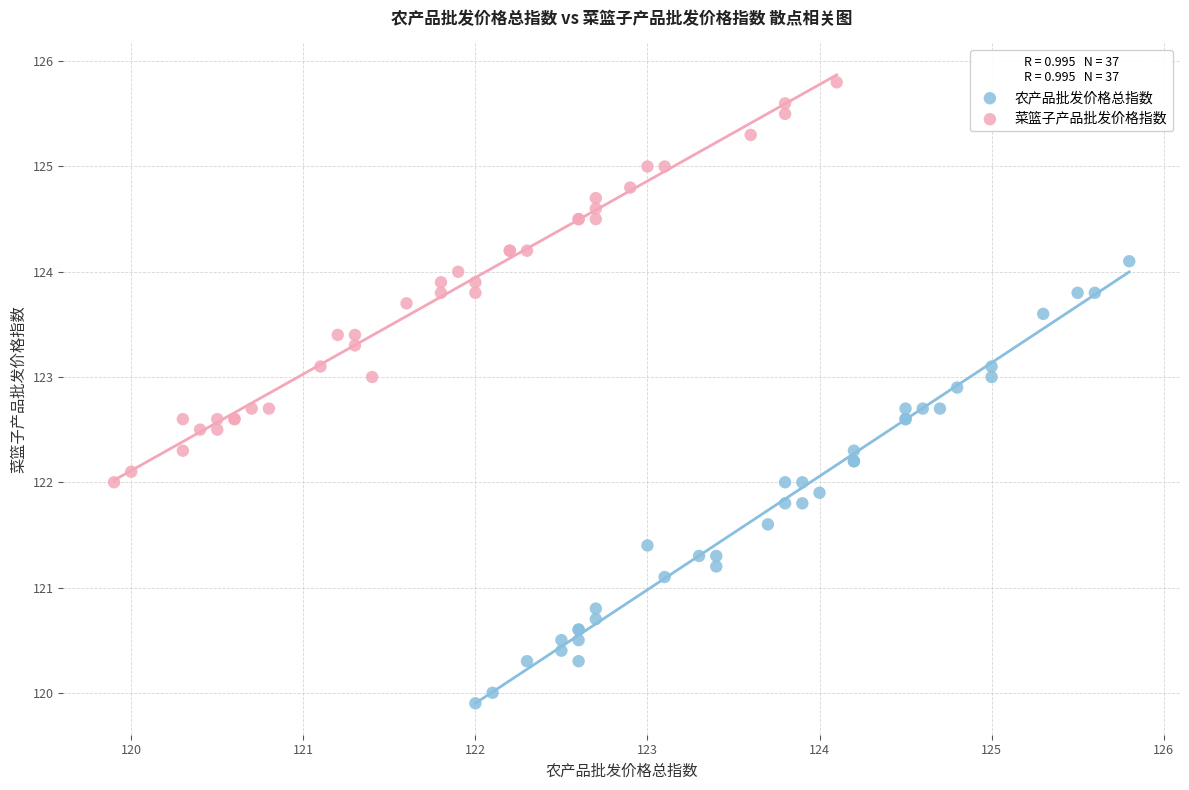

Which series has the largest Y range (max minus min)?

农产品批发价格总指数